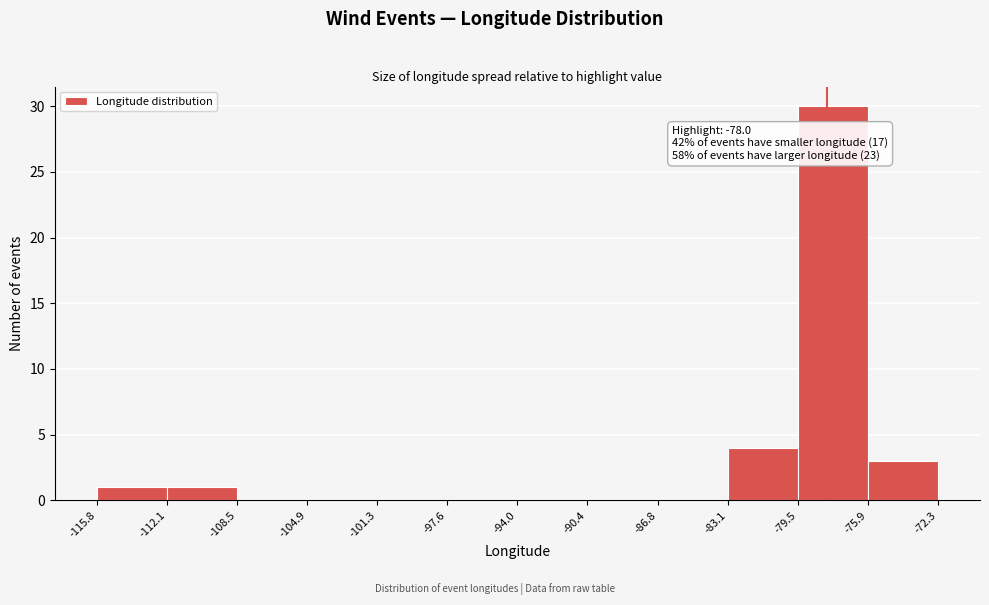

Which range on the x-axis has the tallest bar?

-79.5 to -75.9